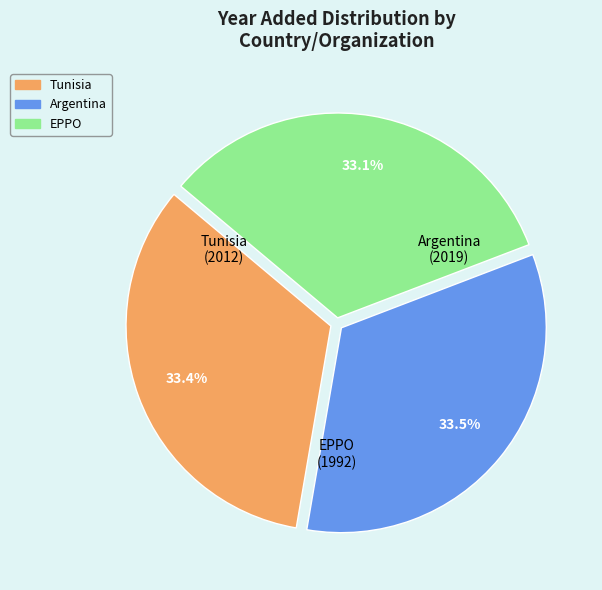

Approximately how many times larger is the value at Tunisia compared to EPPO?

1.0